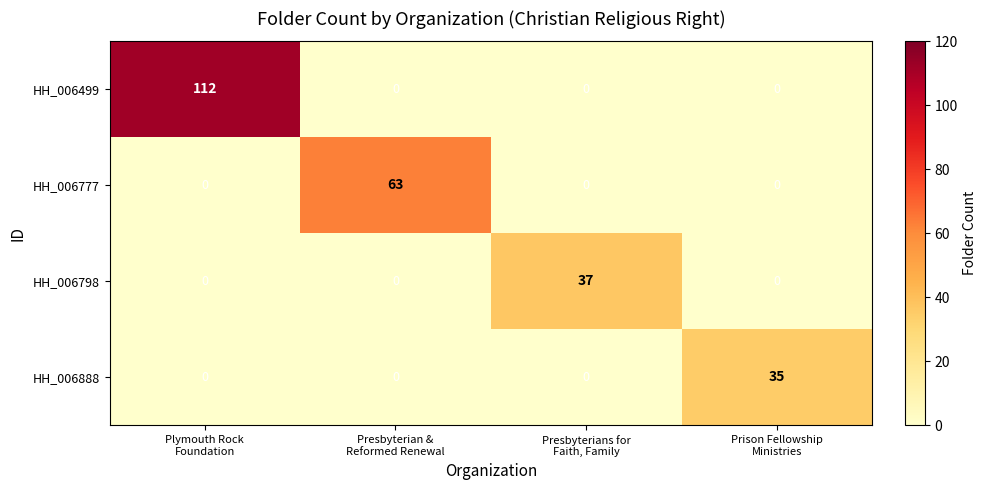

Which series has the largest total across all categories?

HH_006499